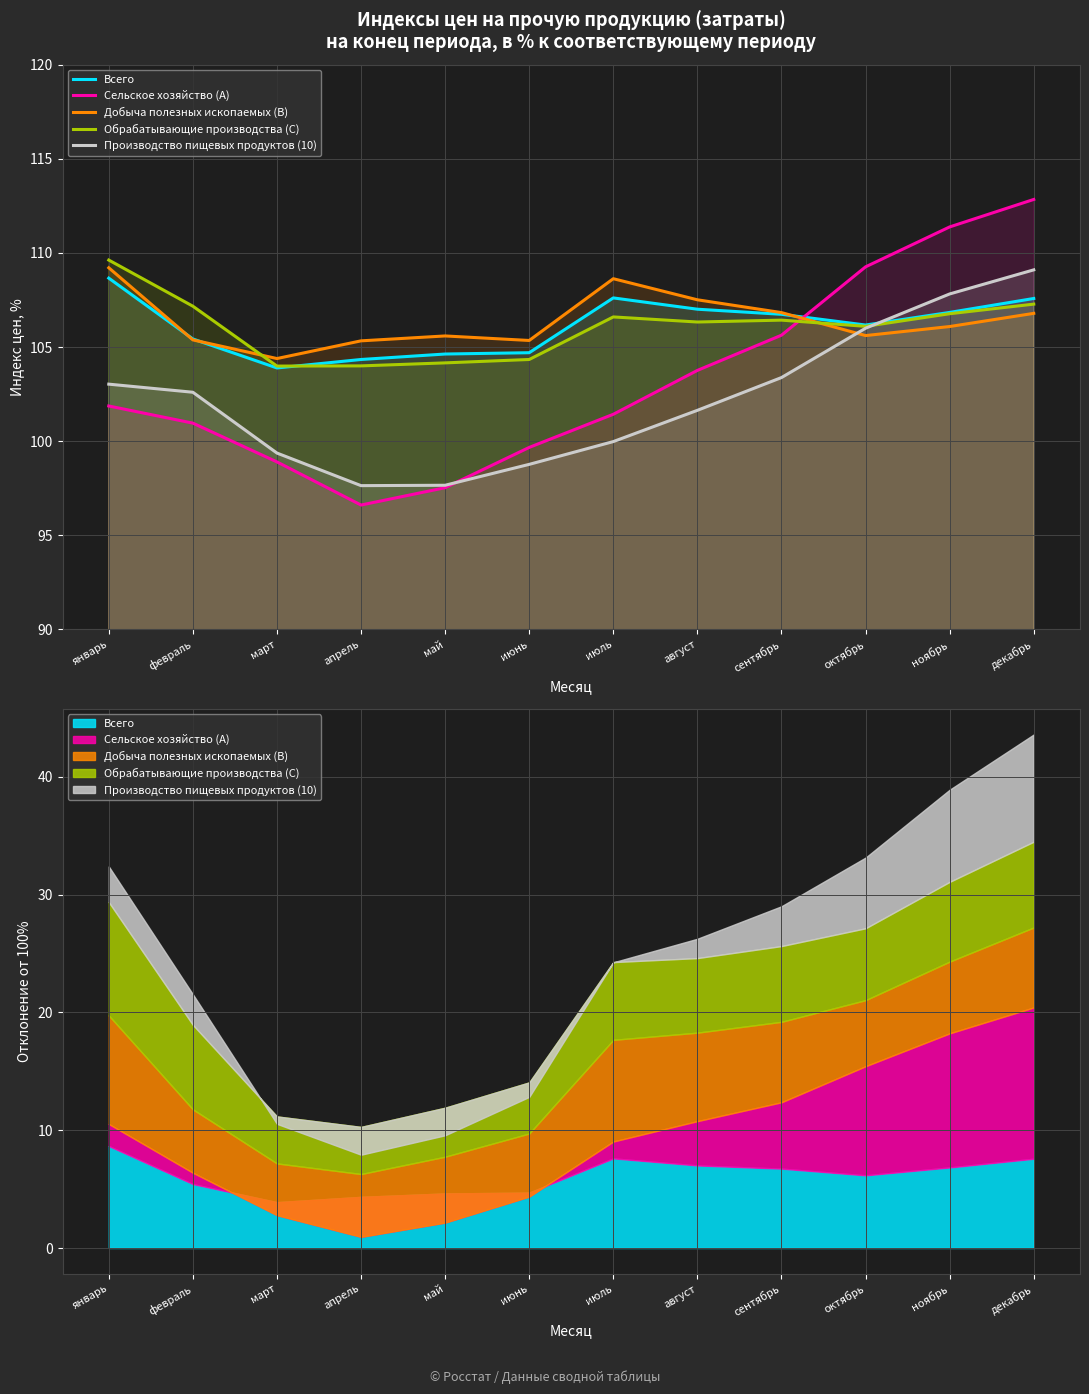

At which category does Обрабатывающие производства (C) reach its first local valley?

март